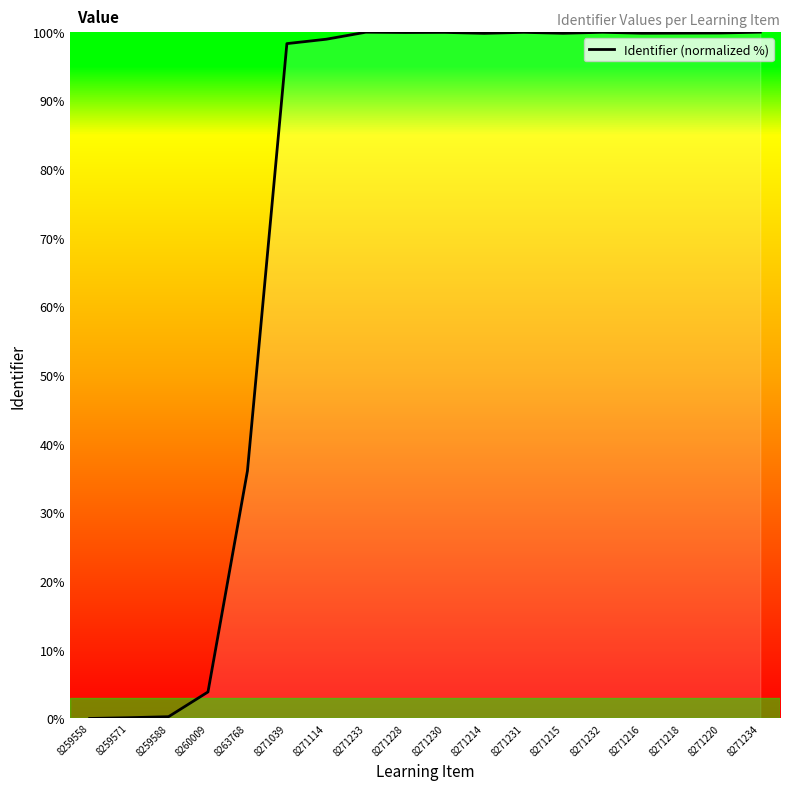

Is it true that the value at 8271234 is 139.6?

False